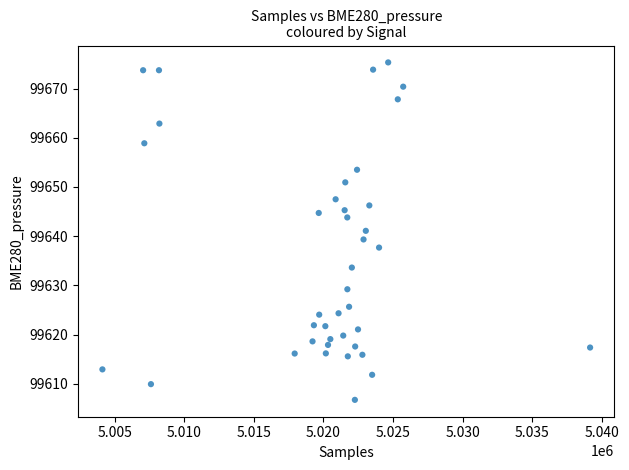

What is the range of Y values (max minus min)?

68.6